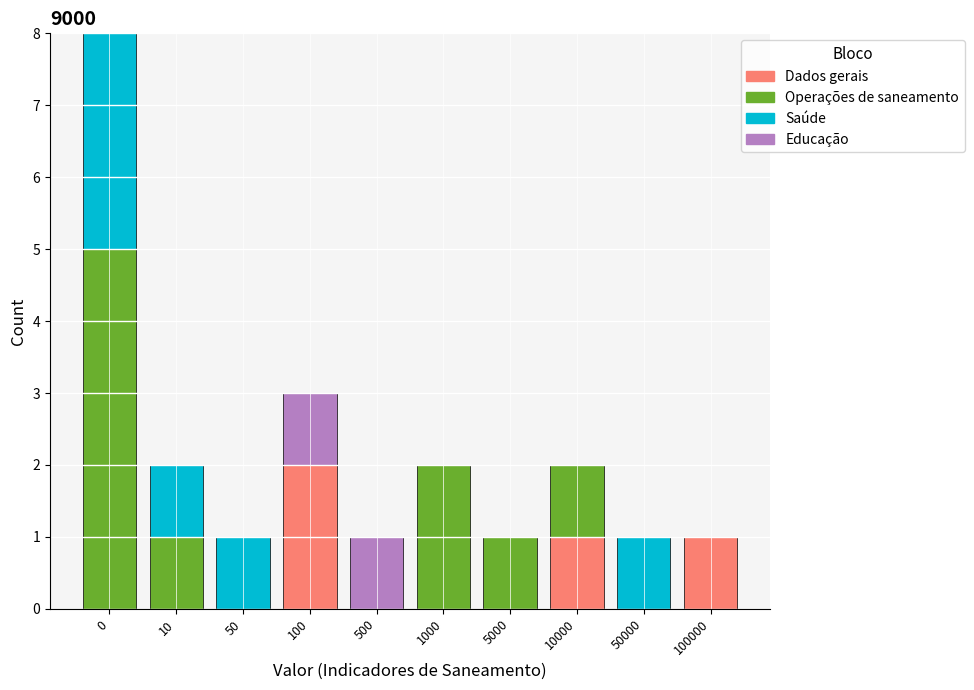

How many series are shown in this chart?

4